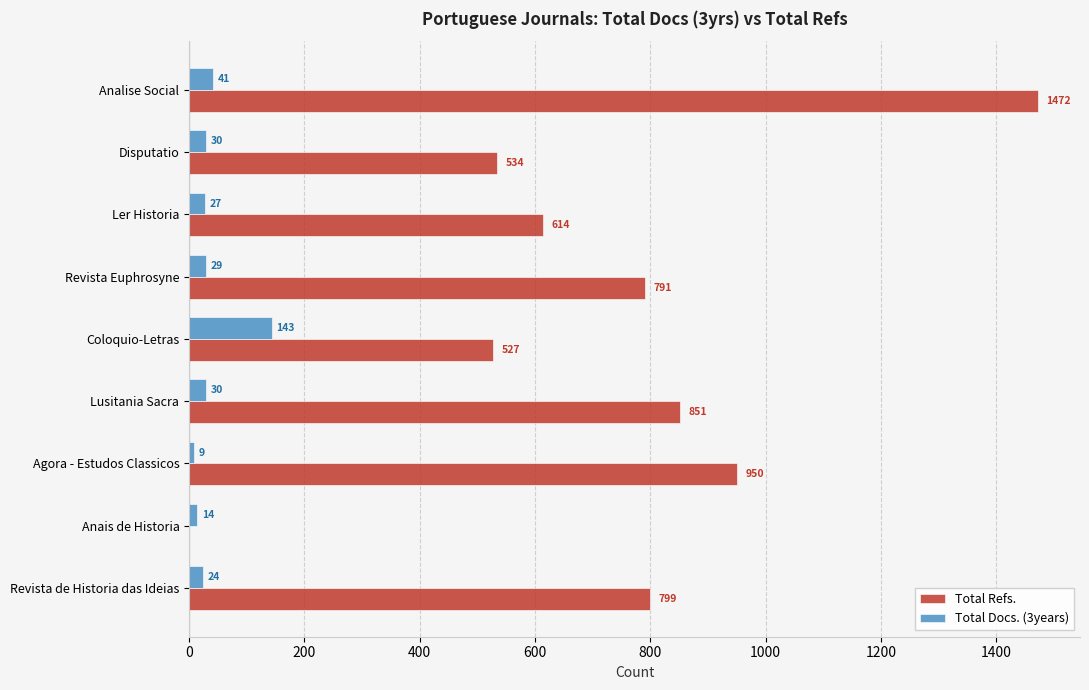

The value of Total Refs. at Anais de Historia is -514. True or false?

False